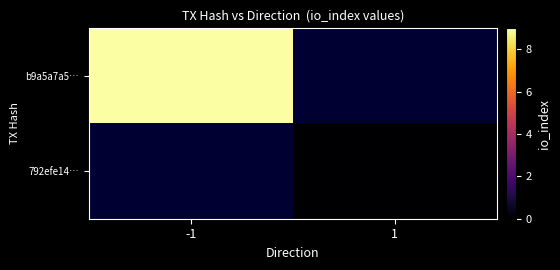

Which series has the largest range (max minus min)?

b9a5a7a5…